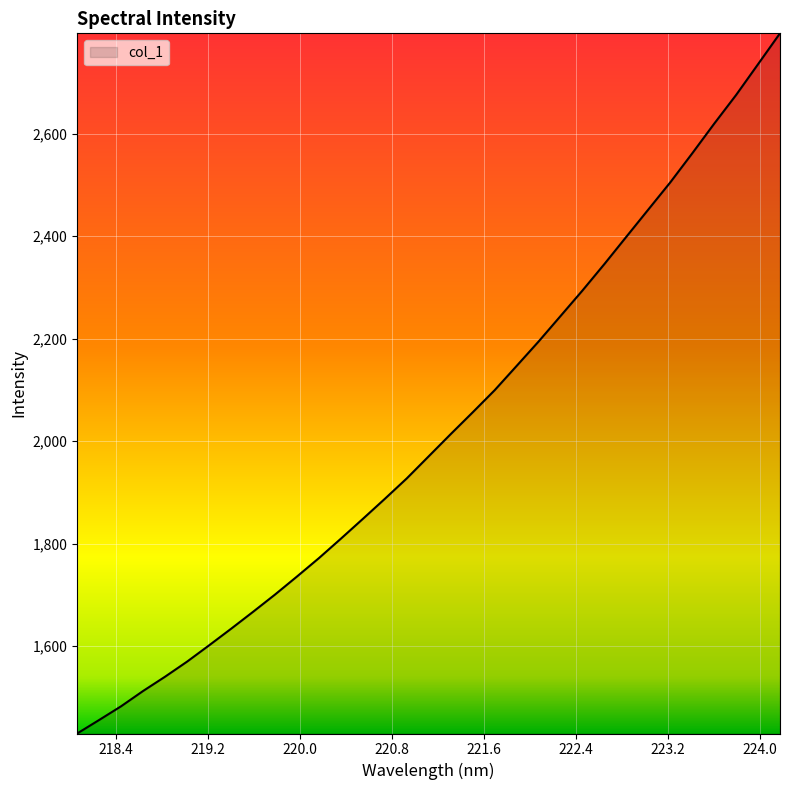

How many categories are shown in the chart?

33